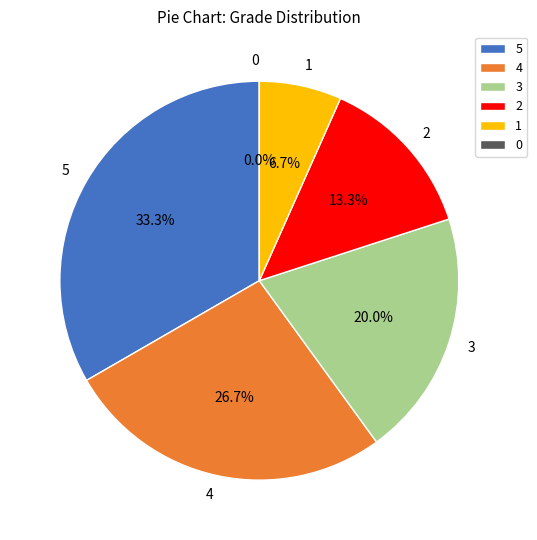

Does 4 account for over 50% of the chart?

No